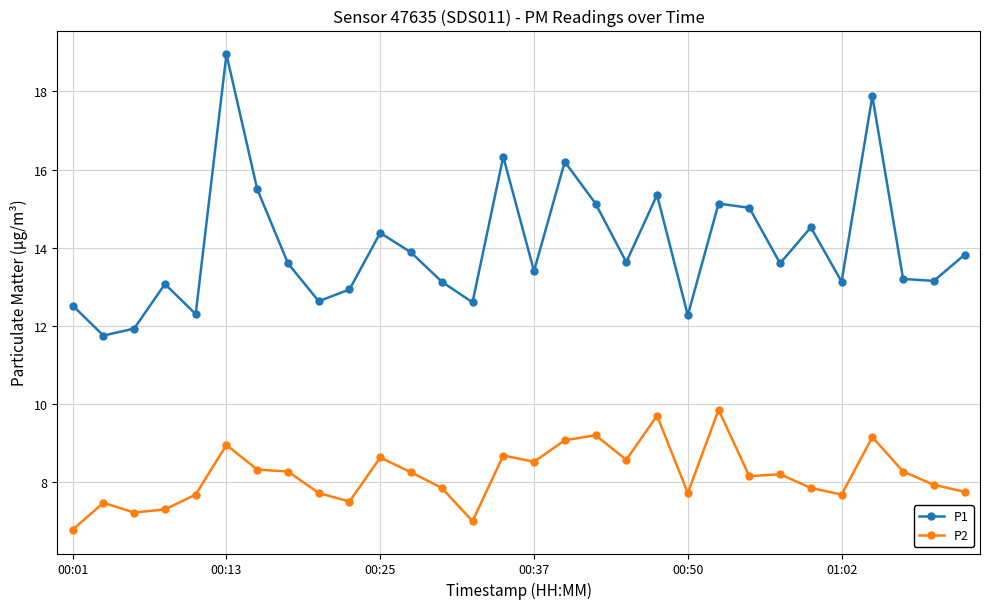

How many interior local valleys does the P1 series have?

10